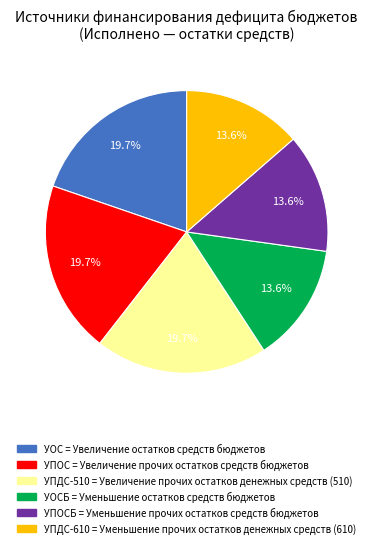

Does any single category account for the majority?

No